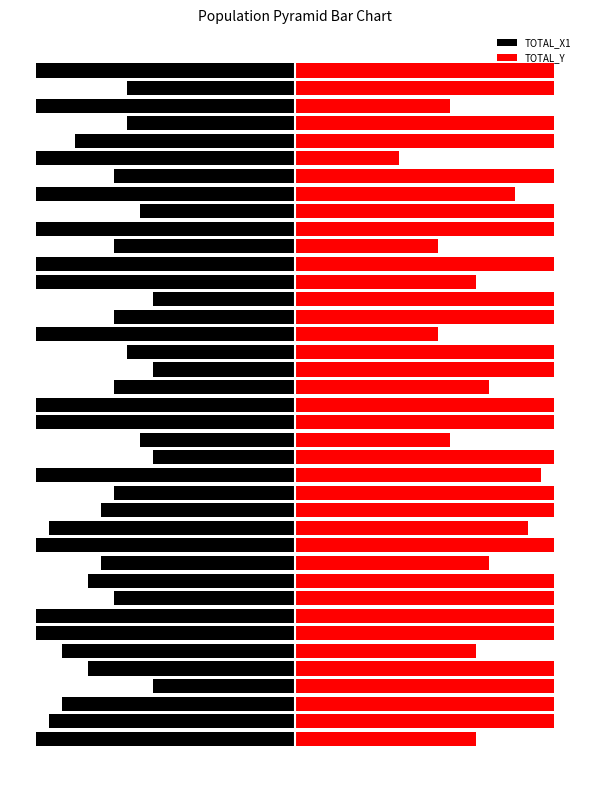

What is the sum of all TOTAL_Y values?

700